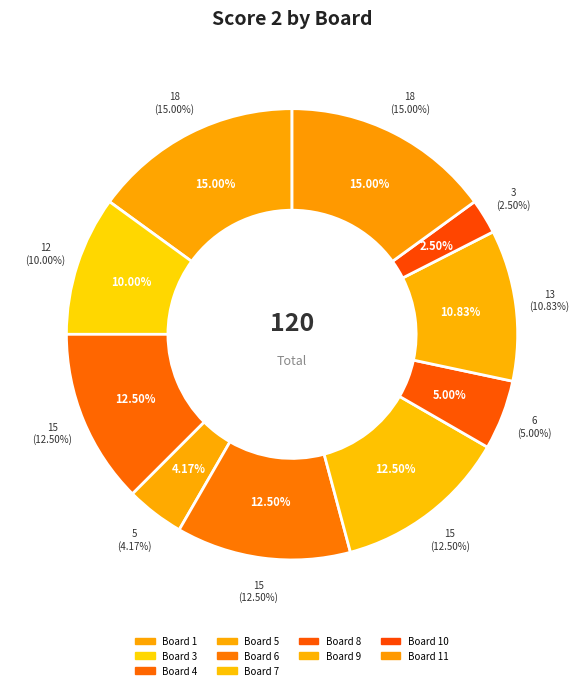

True or false: 2 accounts for 0% of the total.

True